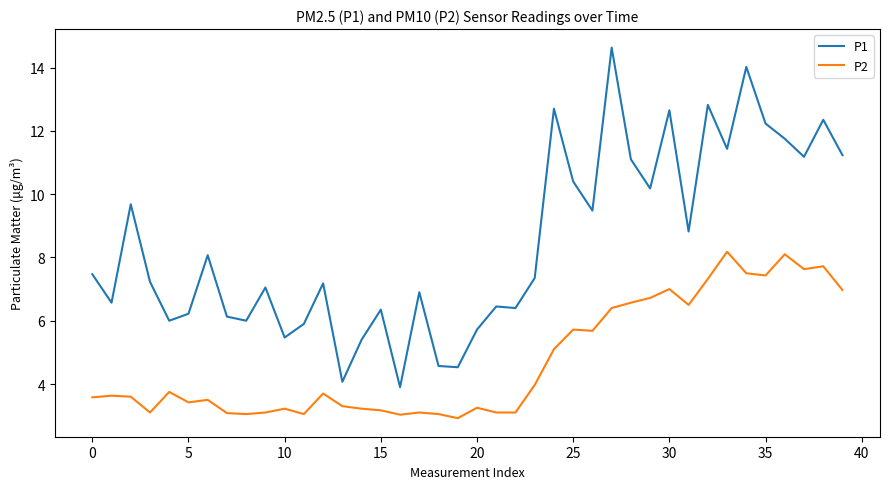

What is the smallest value displayed?

2.9